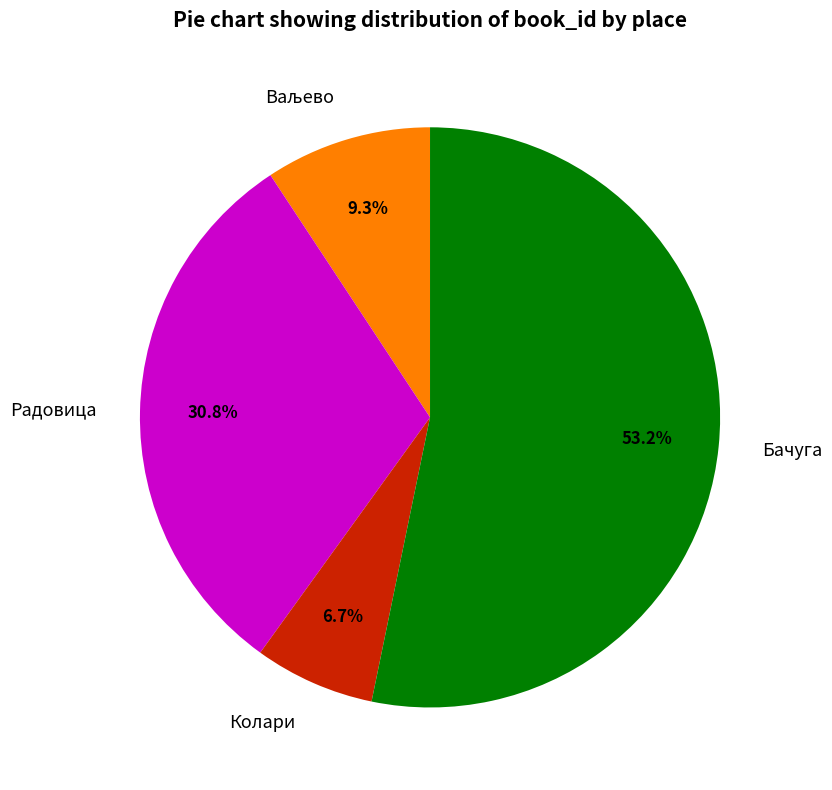

Do Бачуга and Колари together represent more than half of the pie?

Yes